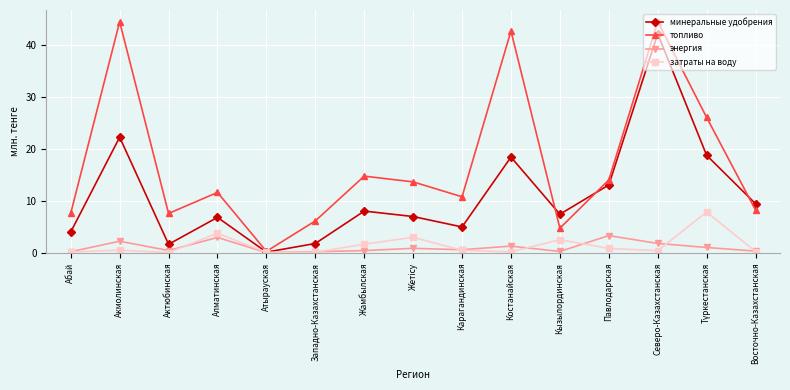

Which series has the largest total across all categories?

топливо